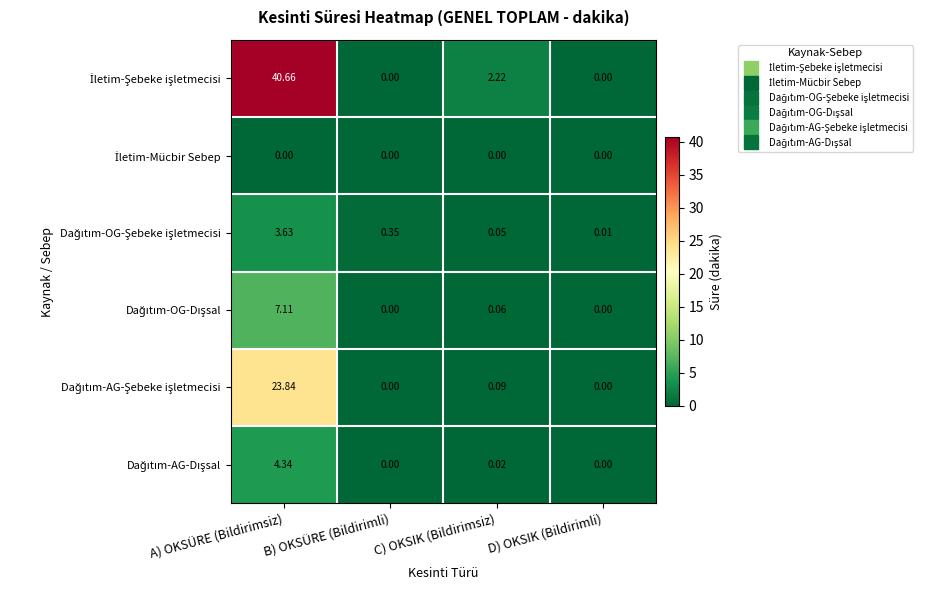

At which category is the sum across all series the highest?

A) OKSÜRE (Bildirimsiz)